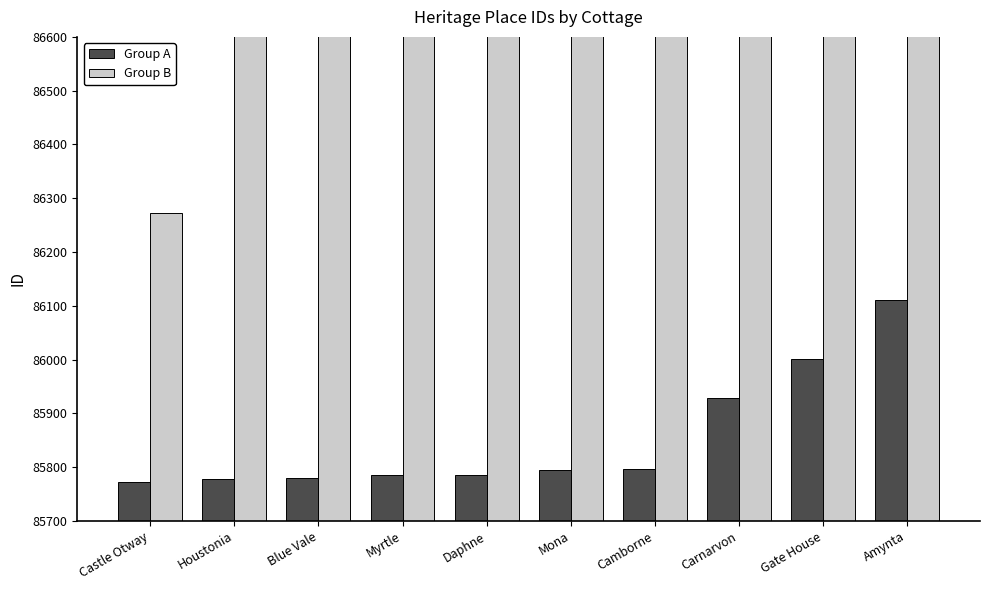

What is the label of the 8th bar from the right?

Blue Vale